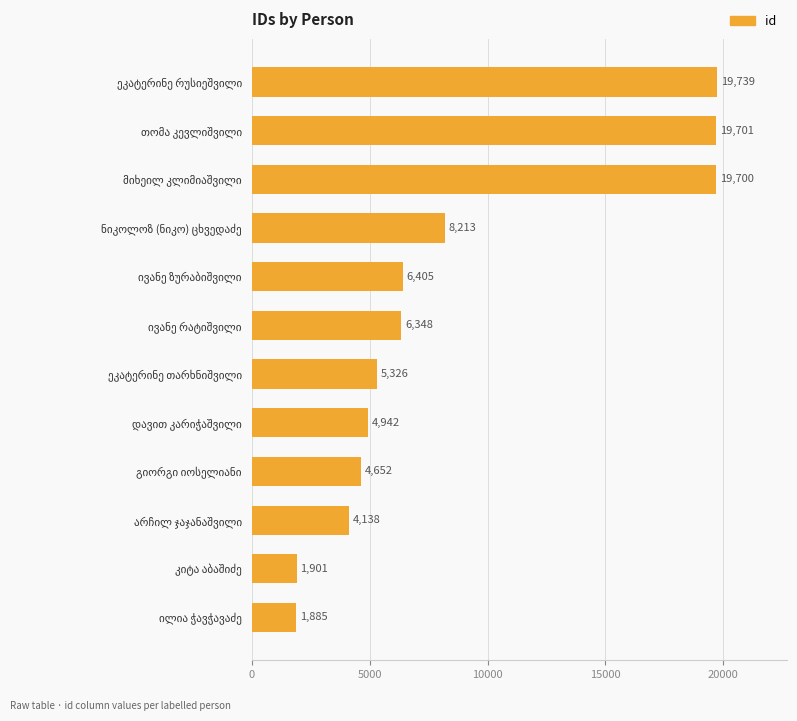

What is the average value?

8579